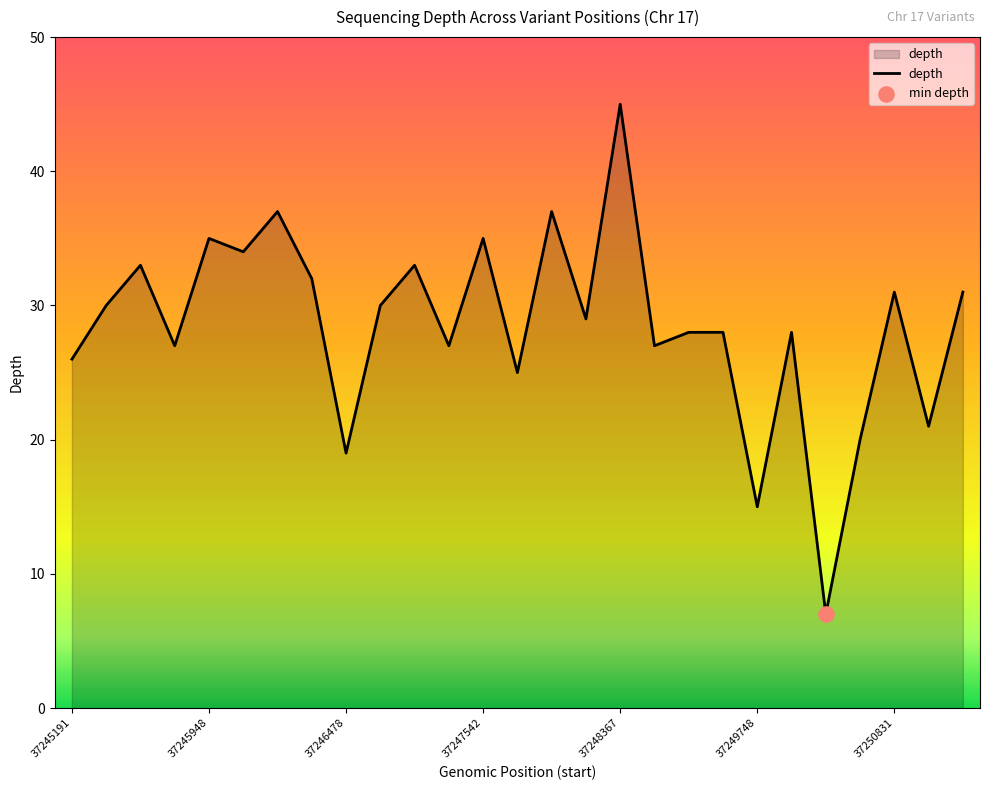

What is the difference between the maximum and minimum values?

38